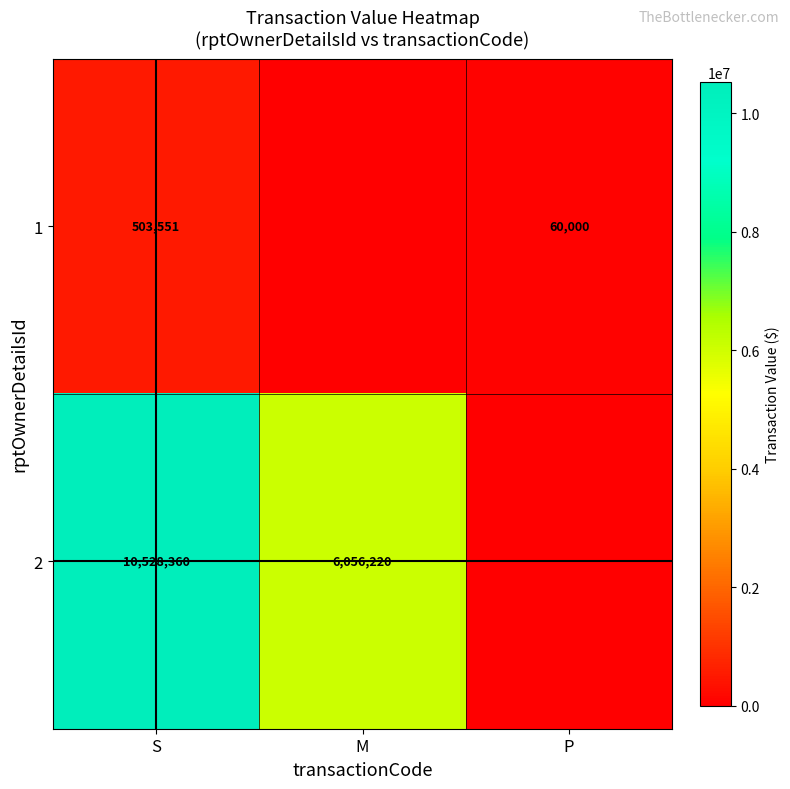

What is the total value across all series at S?

11031911